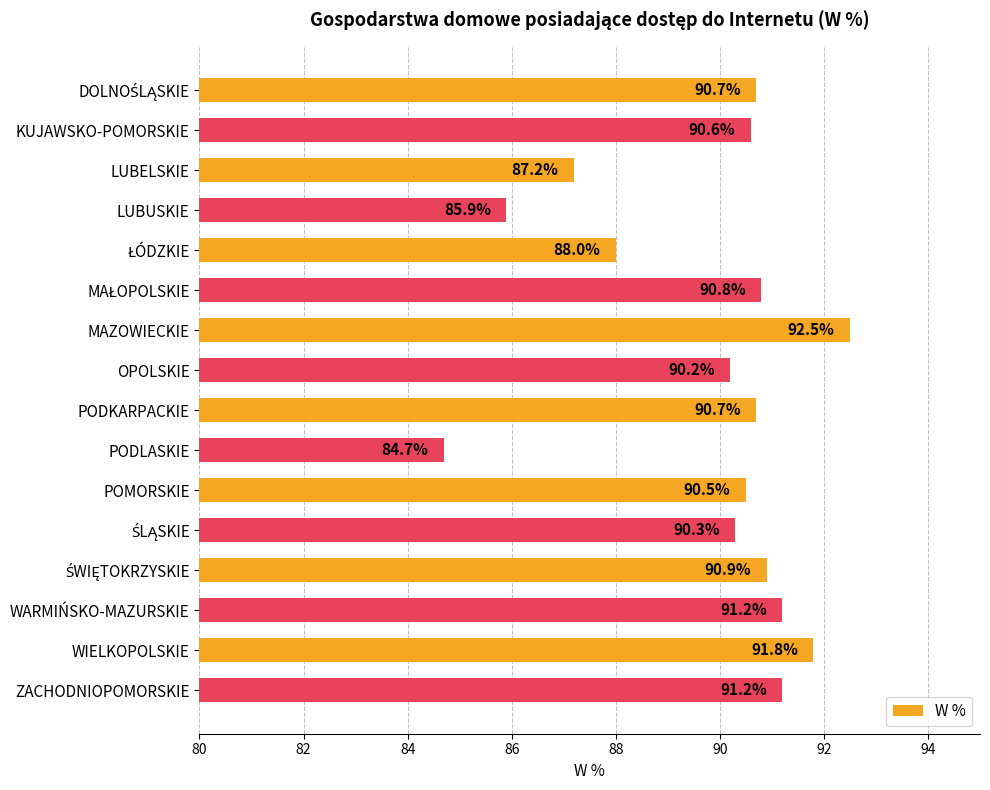

What is the difference between the values at WIELKOPOLSKIE and LUBUSKIE?

5.9